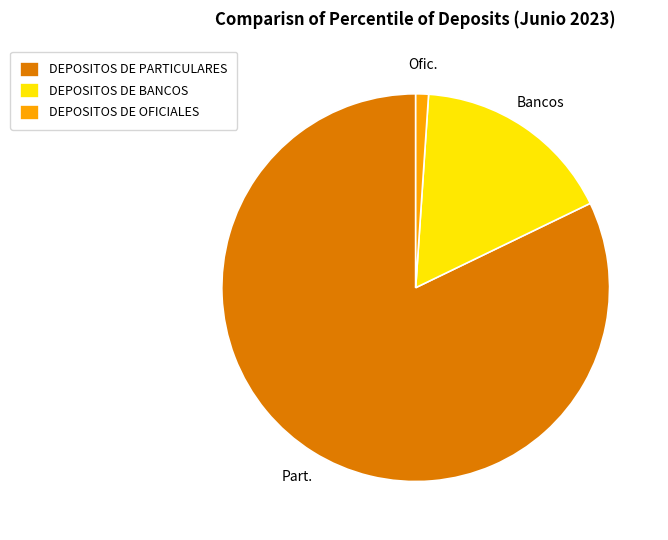

True or false: DEPOSITOS DE PARTICULARES accounts for 92% of the total.

False